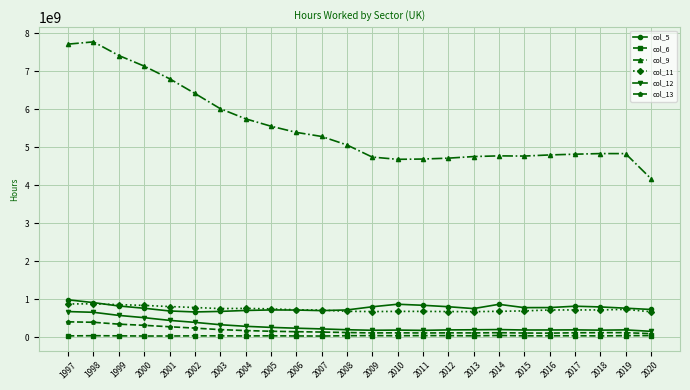

Does the chart have visible grid lines?

Yes